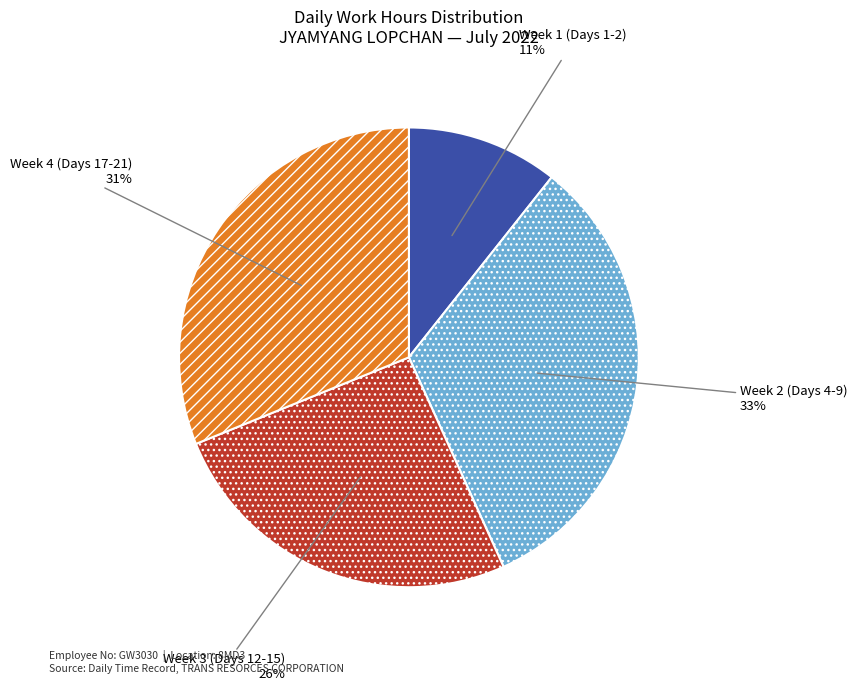

To the nearest percent, what is the average slice percentage?

25%